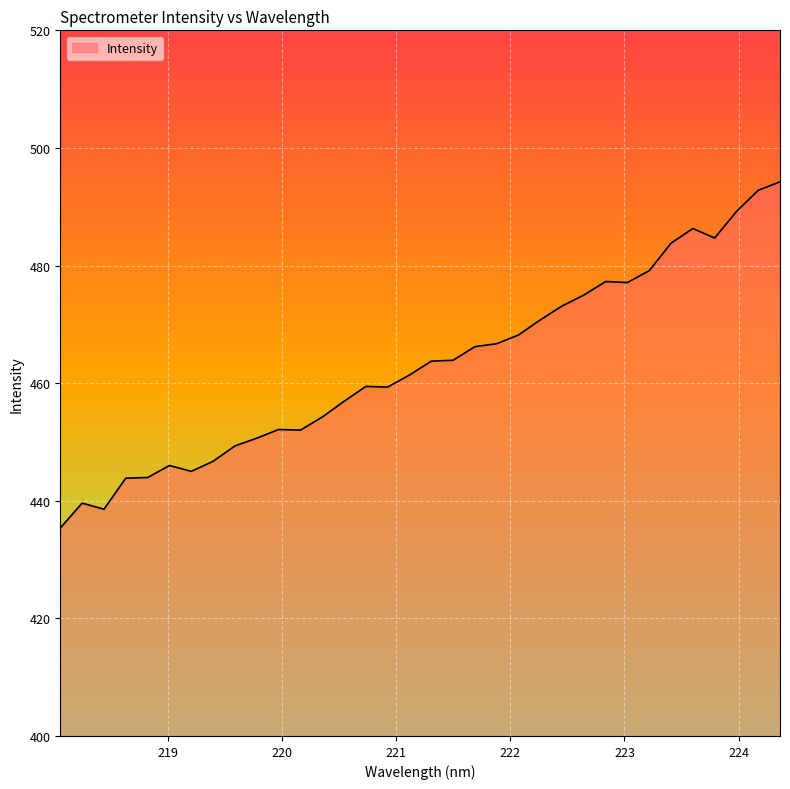

What is the greatest value displayed?

494.2